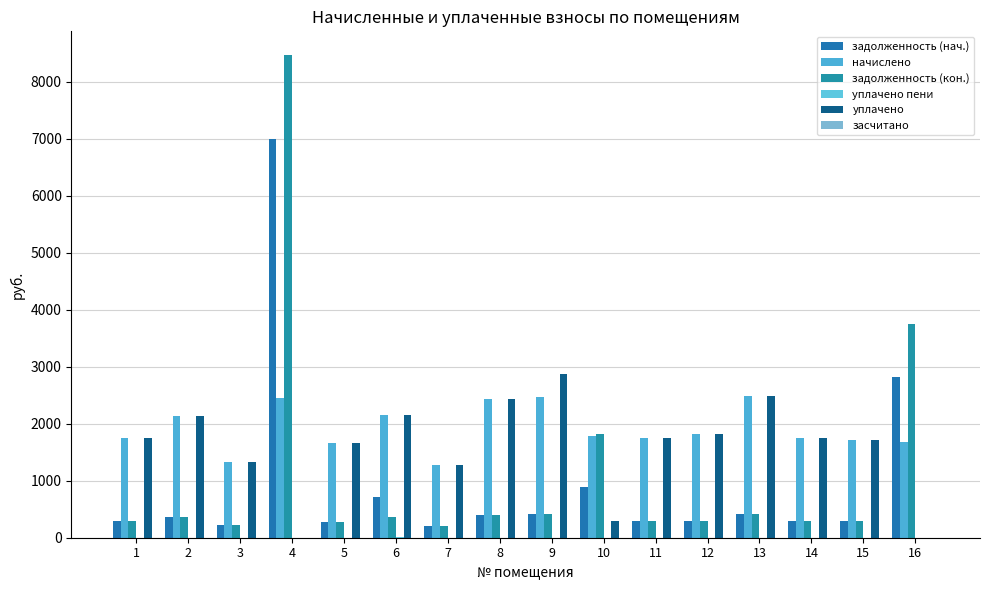

How many distinct data groups are displayed?

5